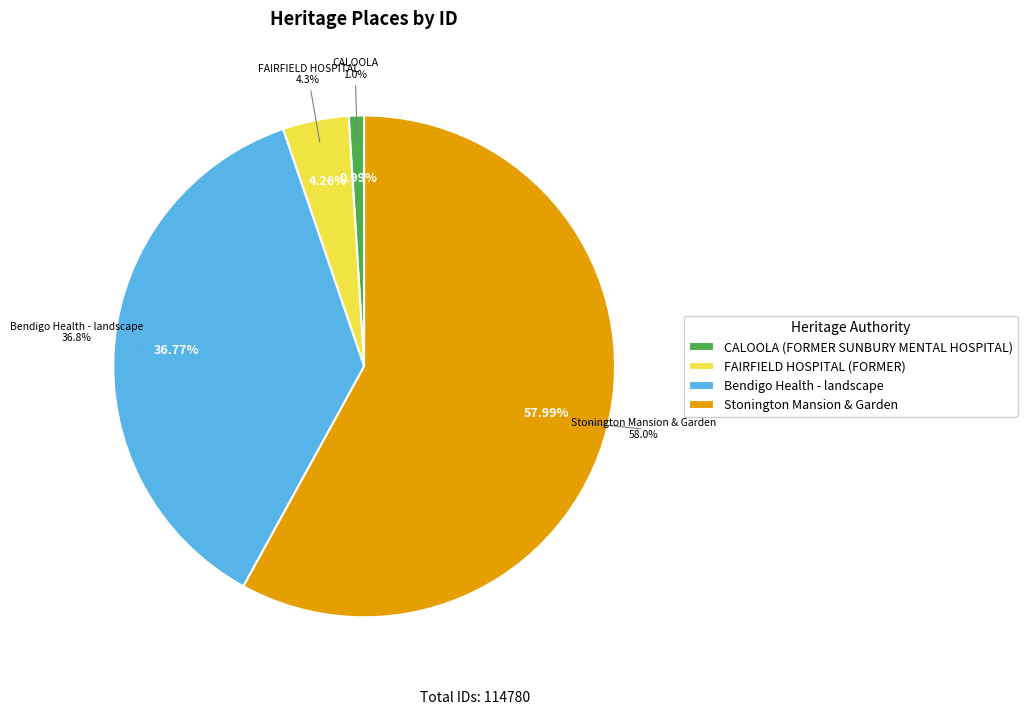

How many segments does this pie chart have?

4